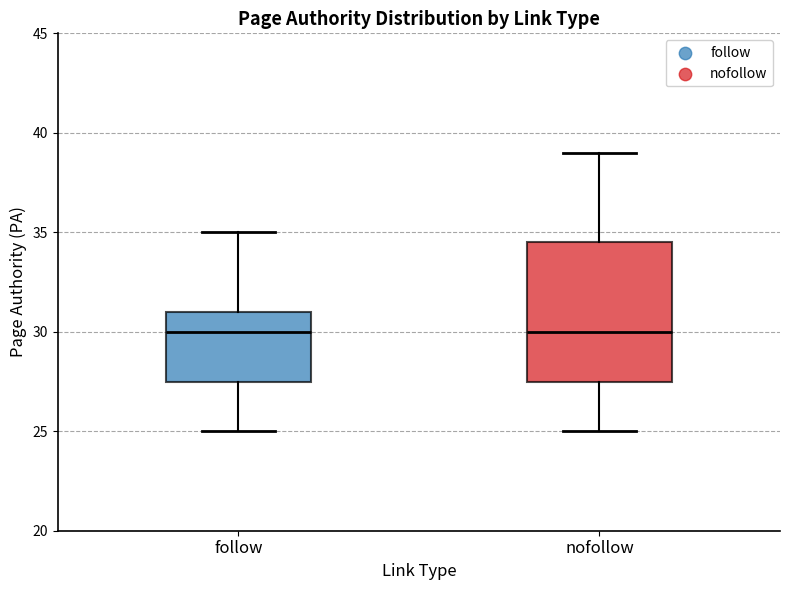

Where does the upper whisker of the box for nofollow end on the y-axis? The values are not printed on the chart, so give them approximately, as read against the axis.

39.0